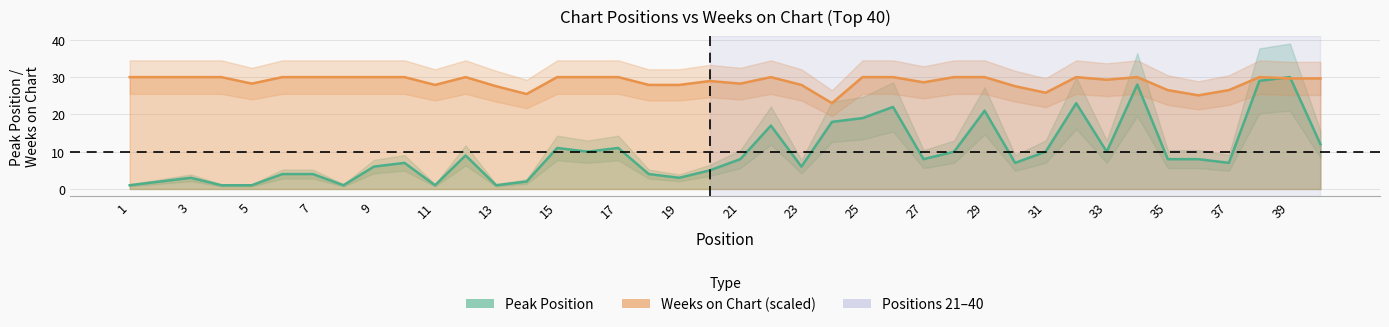

True or false: Weeks on Chart (scaled) has a value of 13.2 at 7.

False